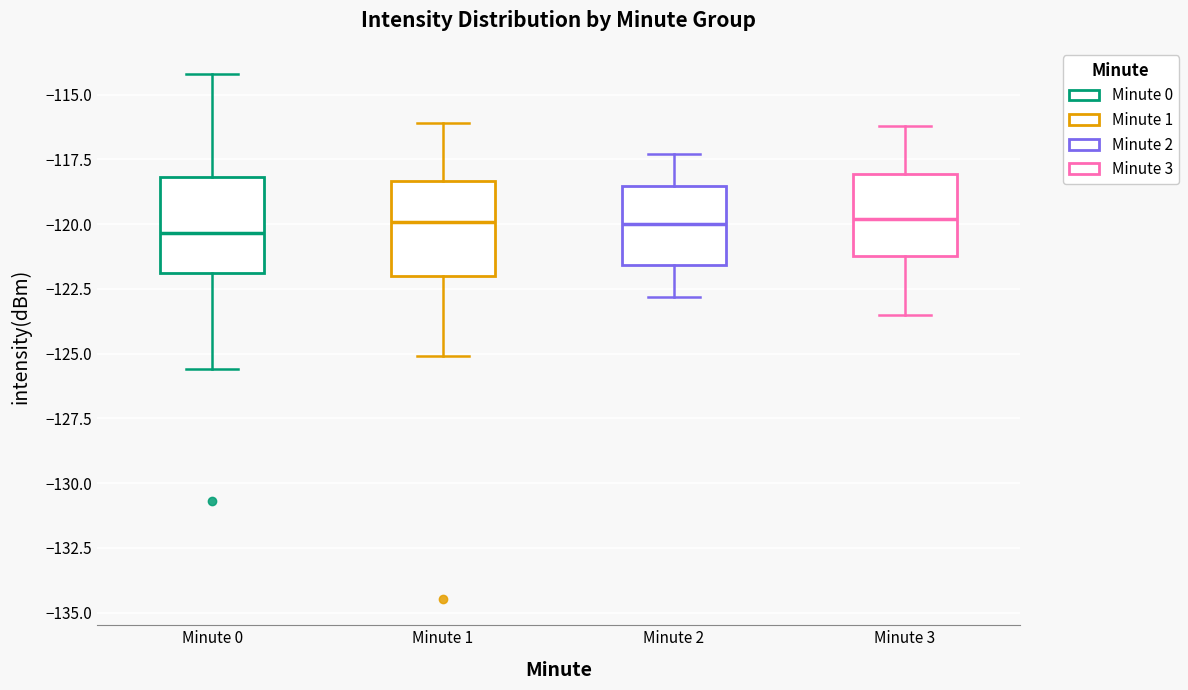

Where does the median line of the box for Minute 3 sit on the y-axis? The values are not printed on the chart, so give them approximately, as read against the axis.

-120.0